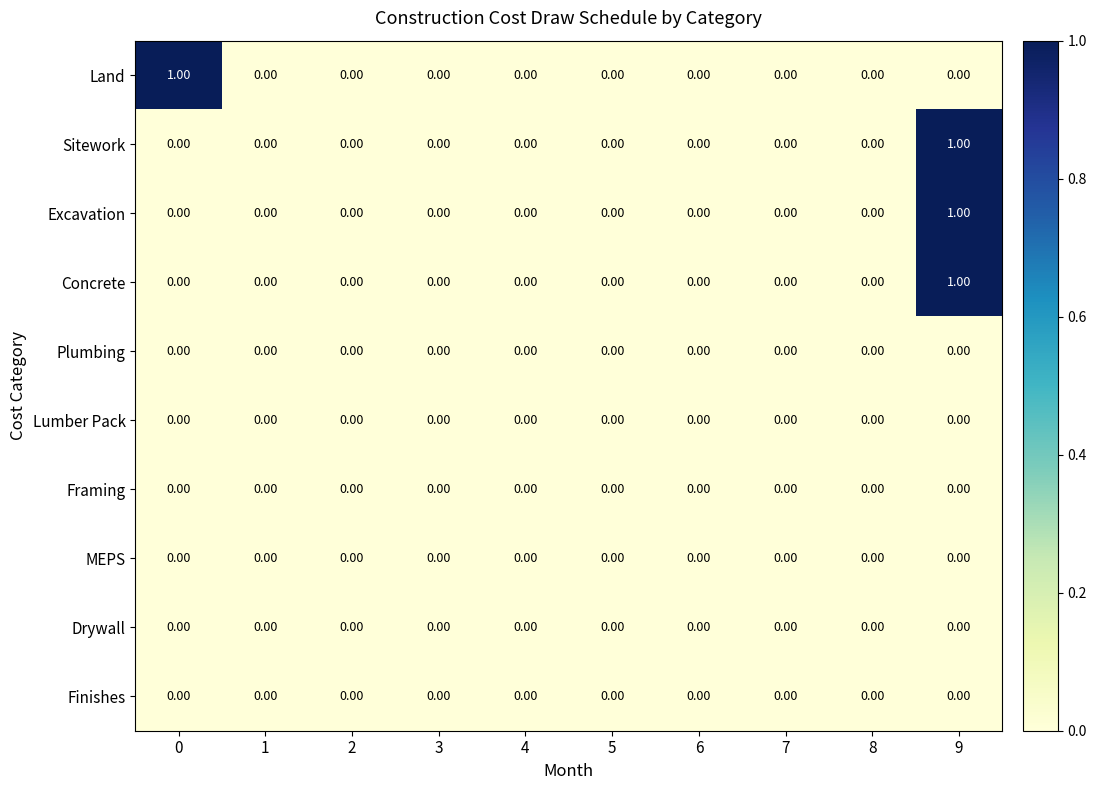

At which category is the sum across all series the highest?

9